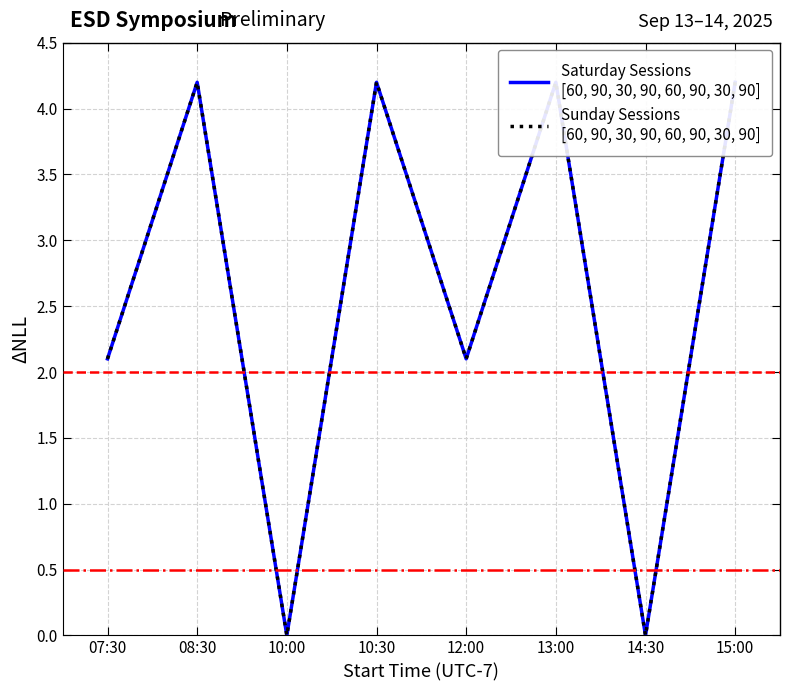

How many distinct data groups are displayed?

2